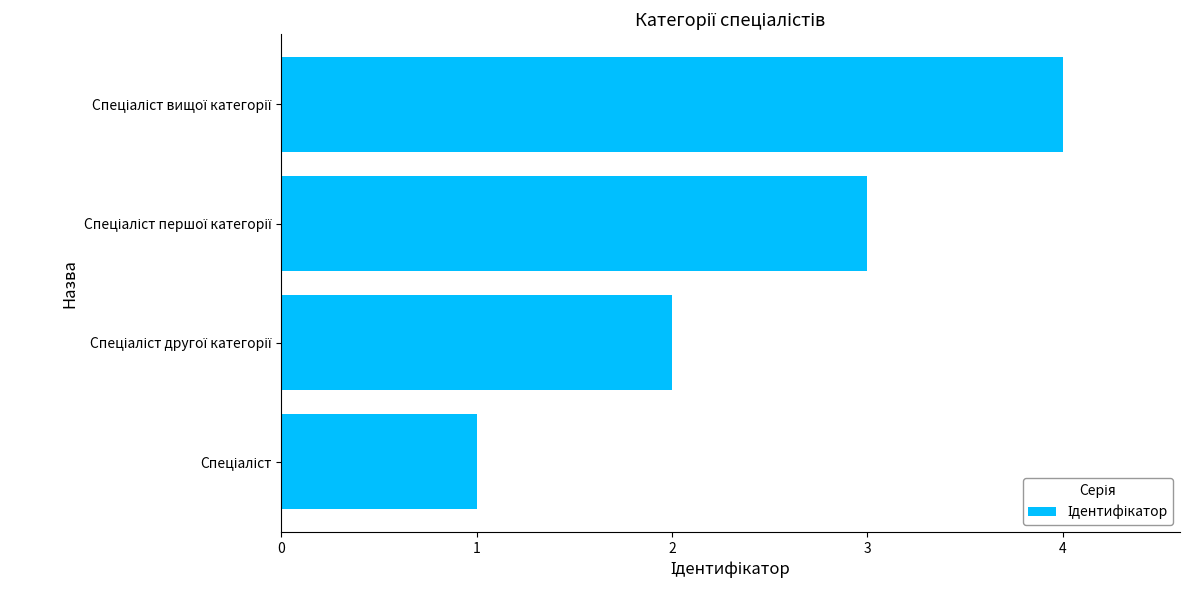

What is the difference between the maximum and minimum values?

3